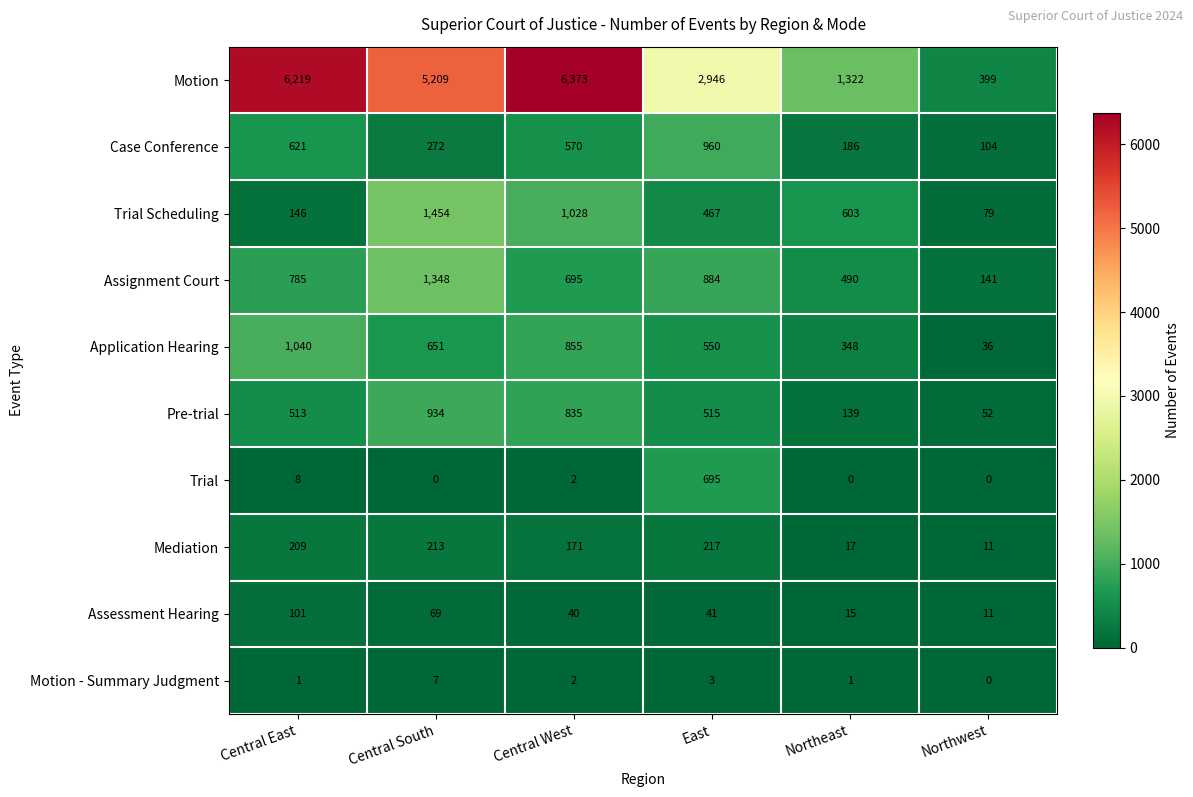

Which series changed the most between Central West and East?

Motion